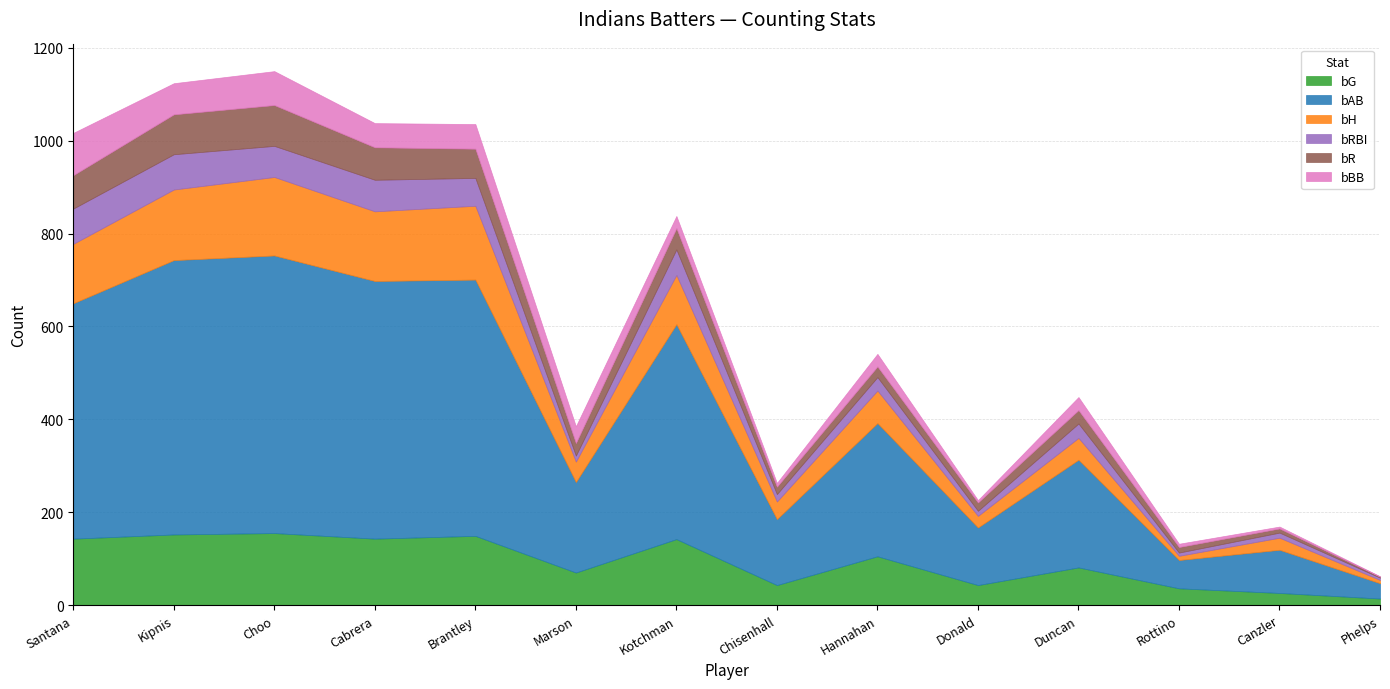

What is the maximum value shown in the chart?

598